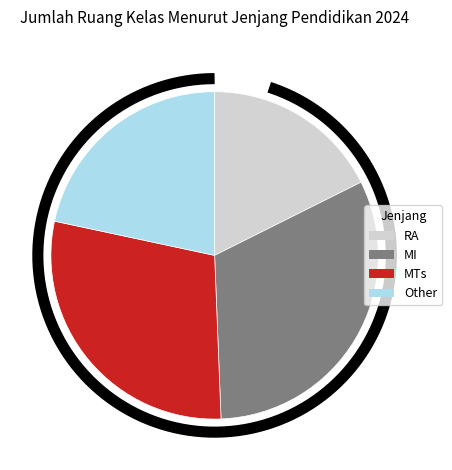

What portion of the pie excludes RA?

82.4%